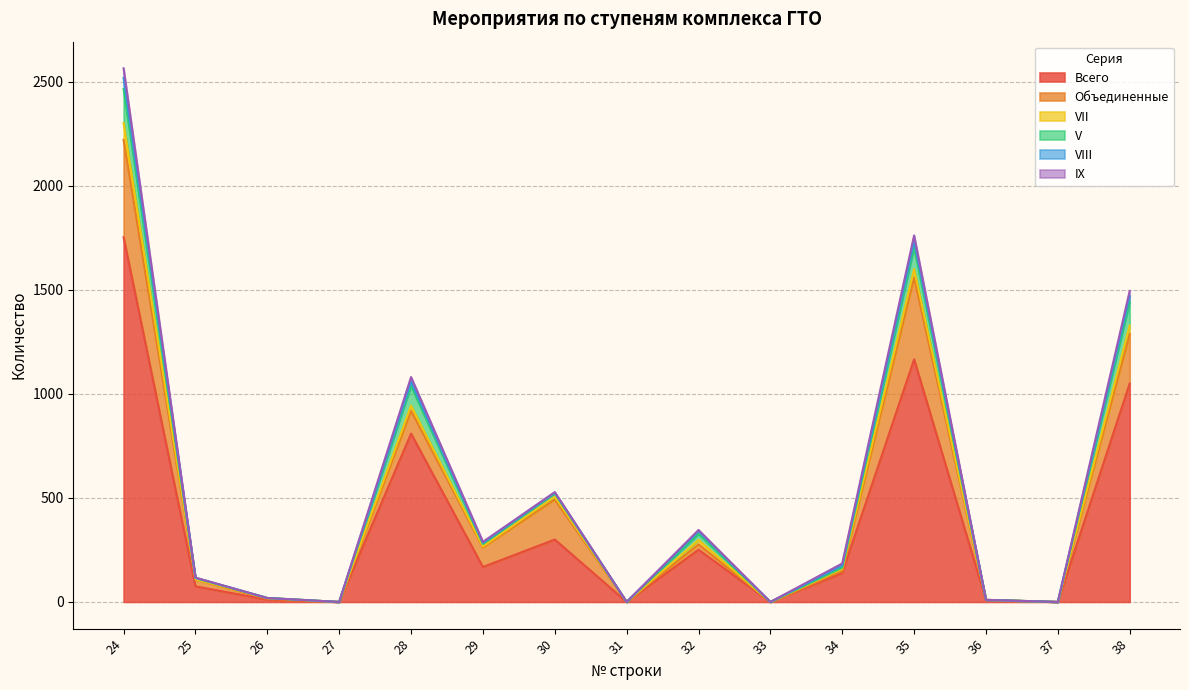

List the series in order of their peak value, highest first.

Всего, Объединенные, V, VII, VIII, IX